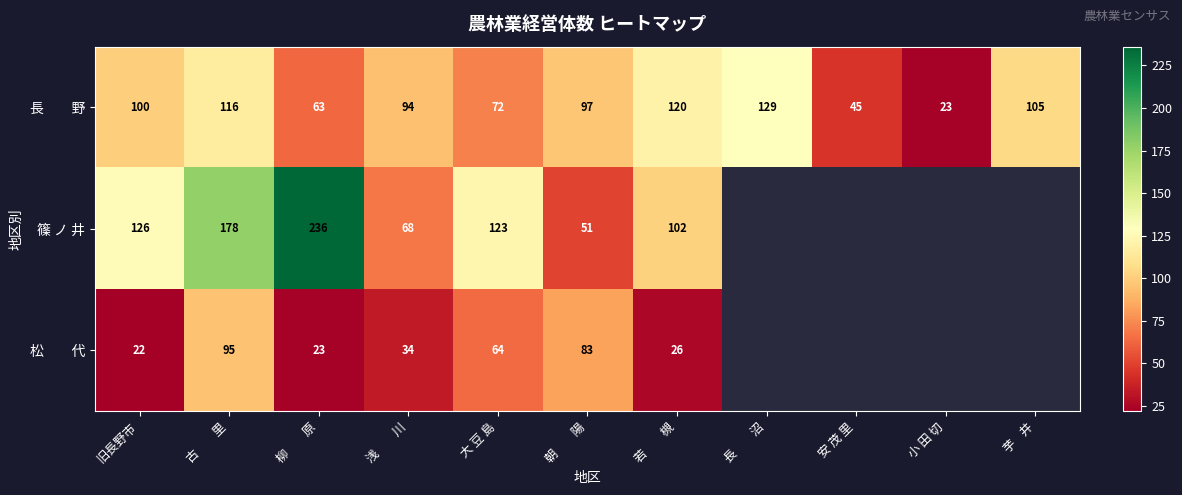

What is the total value across all series at 古　　里?

389